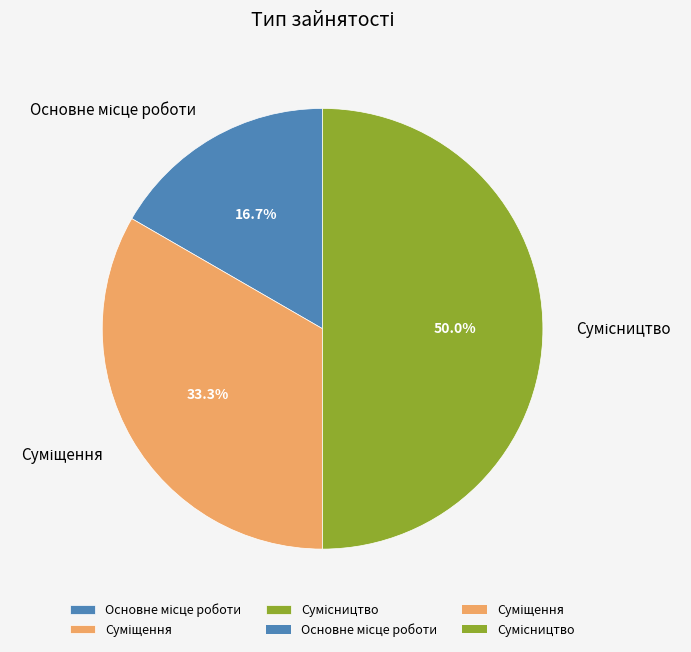

Between Суміщення and Основне місце роботи, which is larger?

Суміщення